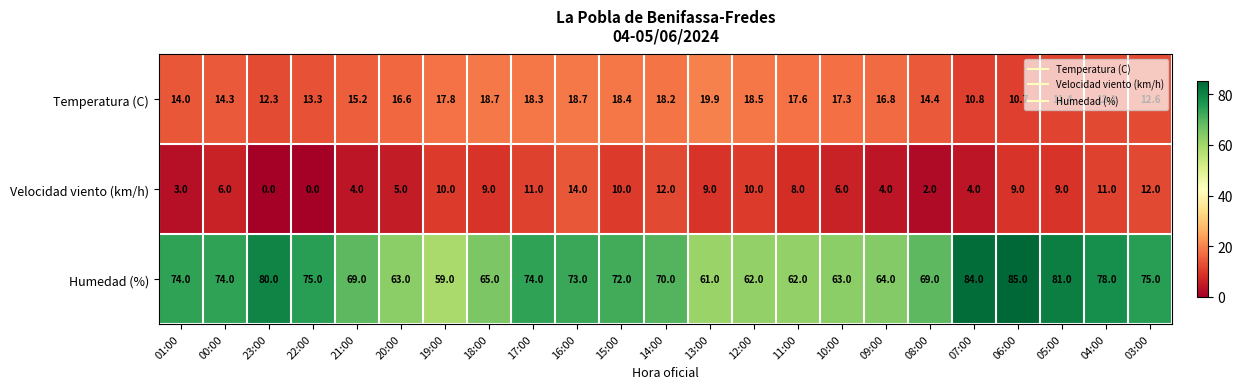

Which series has the largest total across all categories?

Humedad (%)